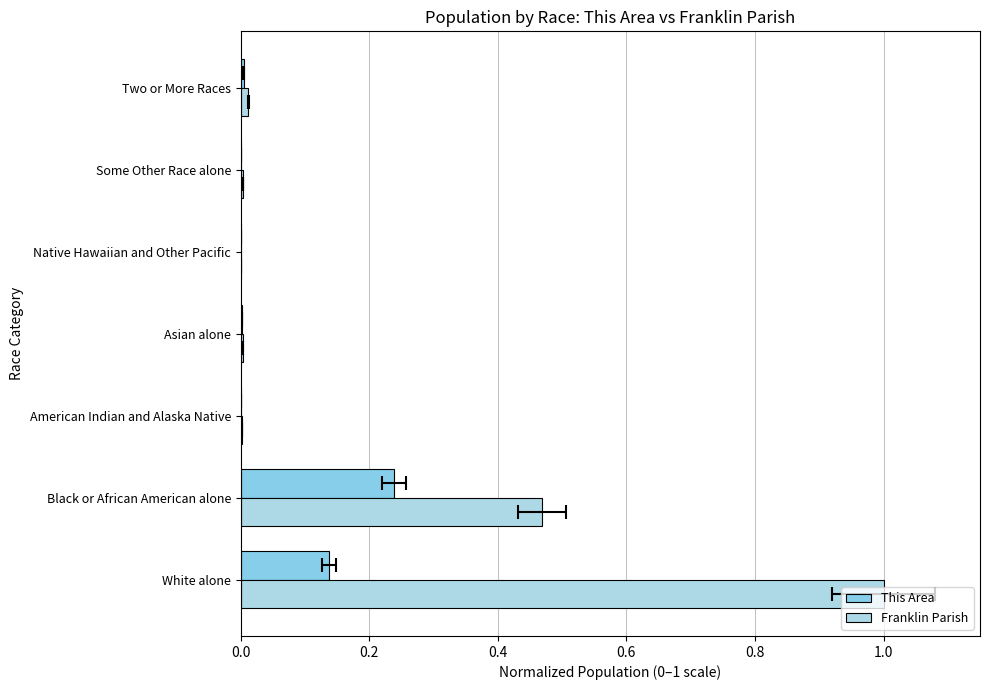

Which series has the largest range (max minus min)?

Franklin Parish